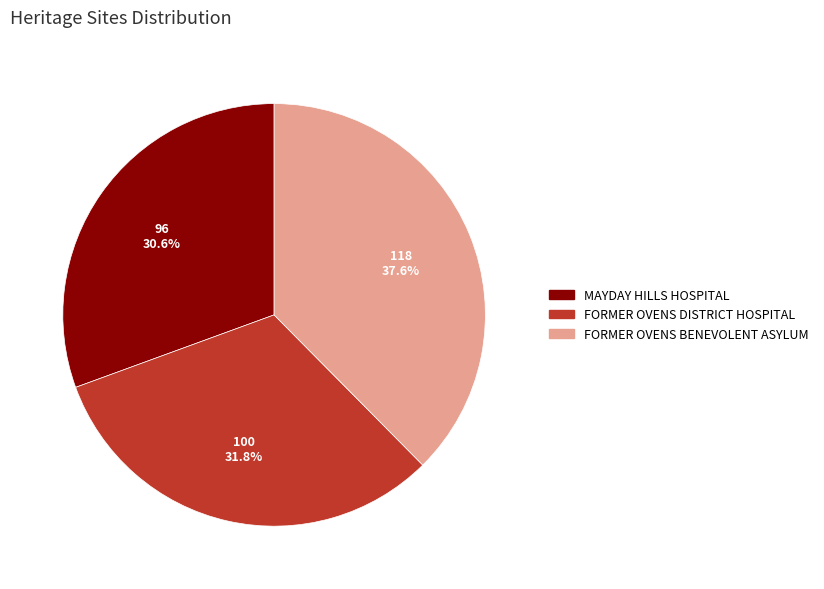

To the nearest percent, what is the combined percentage of FORMER OVENS BENEVOLENT ASYLUM and FORMER OVENS DISTRICT HOSPITAL?

69%